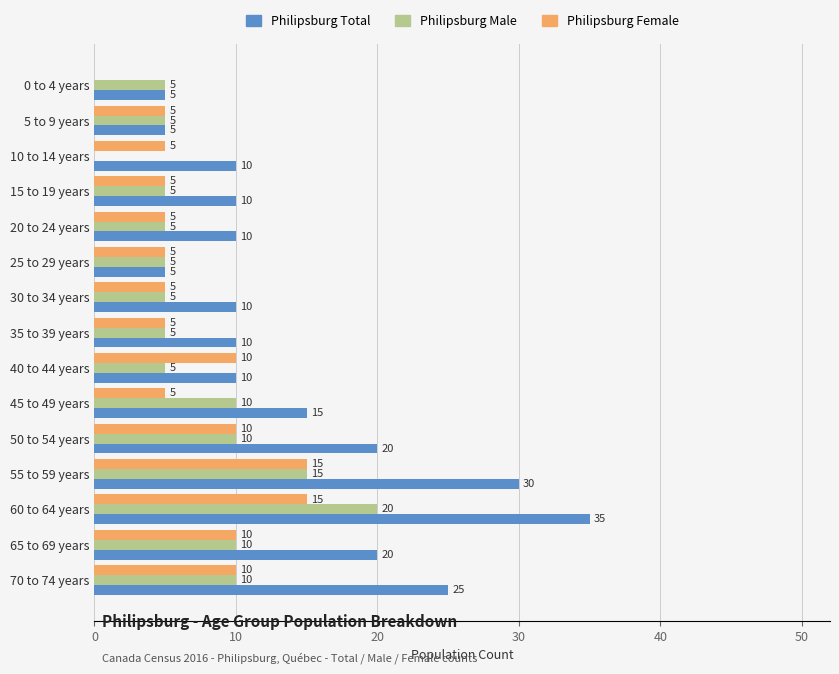

What is the average value of the Philipsburg Total series?

15